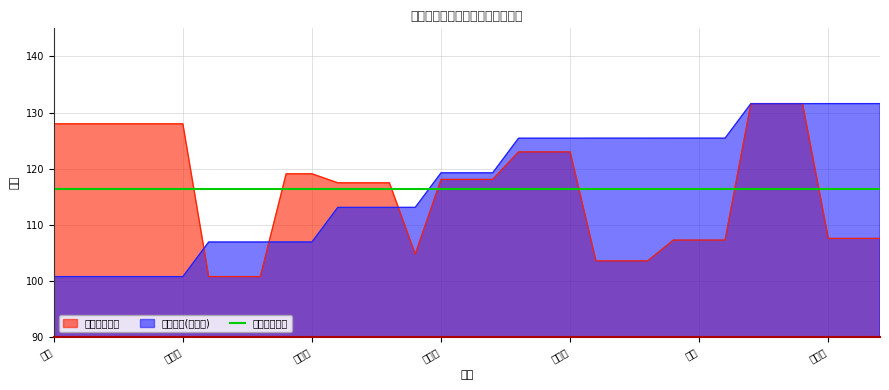

Reading left to right, transcribe all the data shown in this chart.

最低面试分数: 夏艳=128.0	李庆天=128.0	曲亮=128.0	巢拓宇=128.0	宋娜=128.0	罗杰强=128.0	杨春=100.8	杨锐彬=100.8	宋振海=100.8	张志平=119.1	王亚鹏=119.1	廖成=117.5	石东=117.5	刘宇峰=117.5	许慧=104.8	幸林彬=118.1	陈晨=118.1	康乐=118.1	宋志健=123.0	陈庆昉=123.0	刘文进=123.0	王鹤翔=103.6	付月明=103.6	刘蓓=103.6	曾贻军=107.3	刘芳=107.3	李学文=107.3	刘思娜=131.6	谭鹏阳=131.6	付凌云=131.6	郑丹华=107.6	罗明=107.6	仇占一=107.6
职位代码: 夏艳=100.8	李庆天=100.8	曲亮=100.8	巢拓宇=100.8	宋娜=100.8	罗杰强=100.8	杨春=107.0	杨锐彬=107.0	宋振海=107.0	张志平=107.0	王亚鹏=107.0	廖成=113.1	石东=113.1	刘宇峰=113.1	许慧=113.1	幸林彬=119.3	陈晨=119.3	康乐=119.3	宋志健=125.4	陈庆昉=125.4	刘文进=125.4	王鹤翔=125.4	付月明=125.4	刘蓓=125.4	曾贻军=125.4	刘芳=125.4	李学文=125.4	刘思娜=131.6	谭鹏阳=131.6	付凌云=131.6	郑丹华=131.6	罗明=131.6	仇占一=131.6